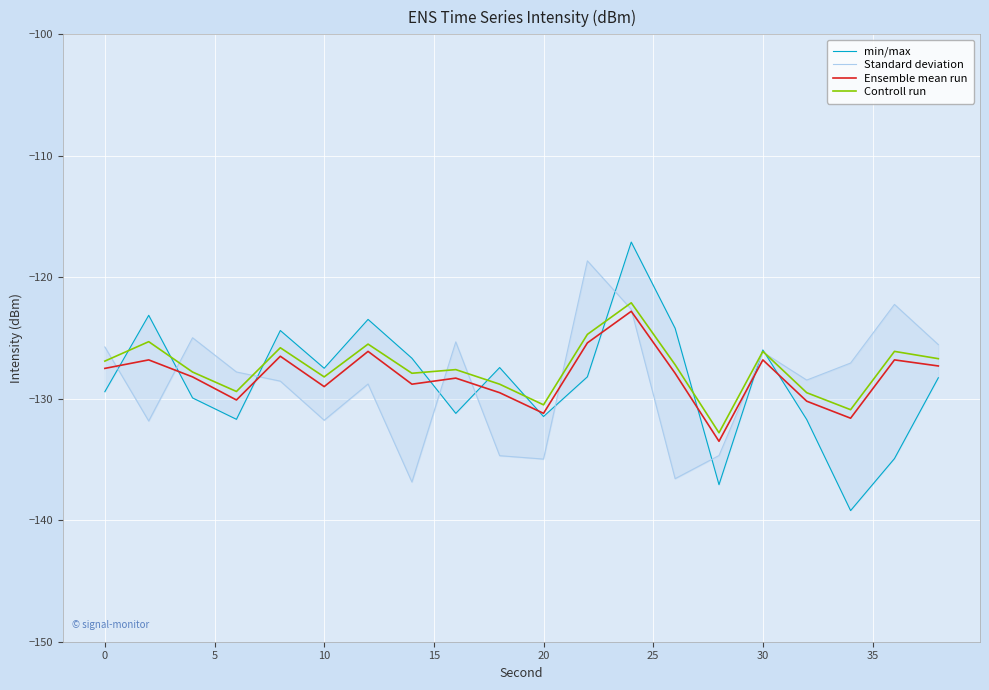

What is the highest value of the Controll run series?

-122.1